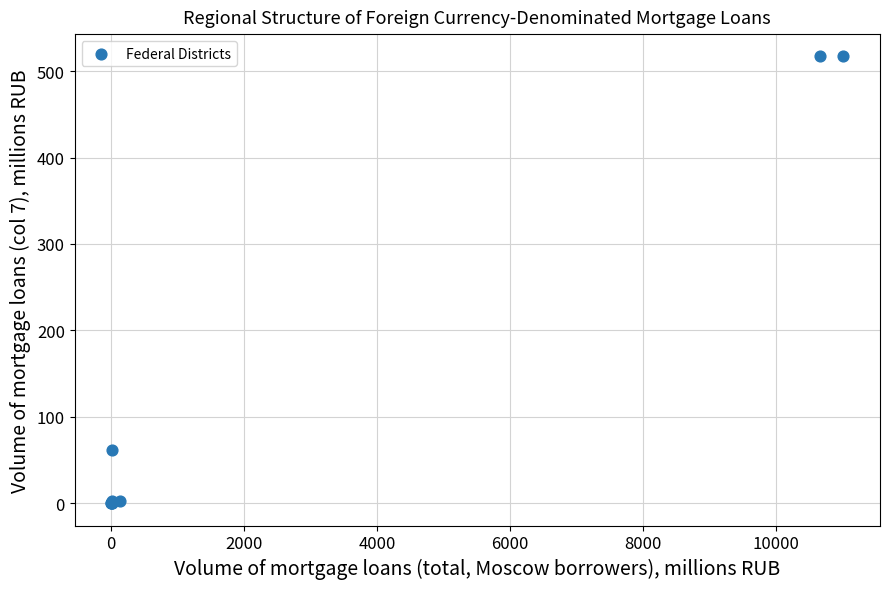

What Y value in the scatter plot is closest to 258?

62